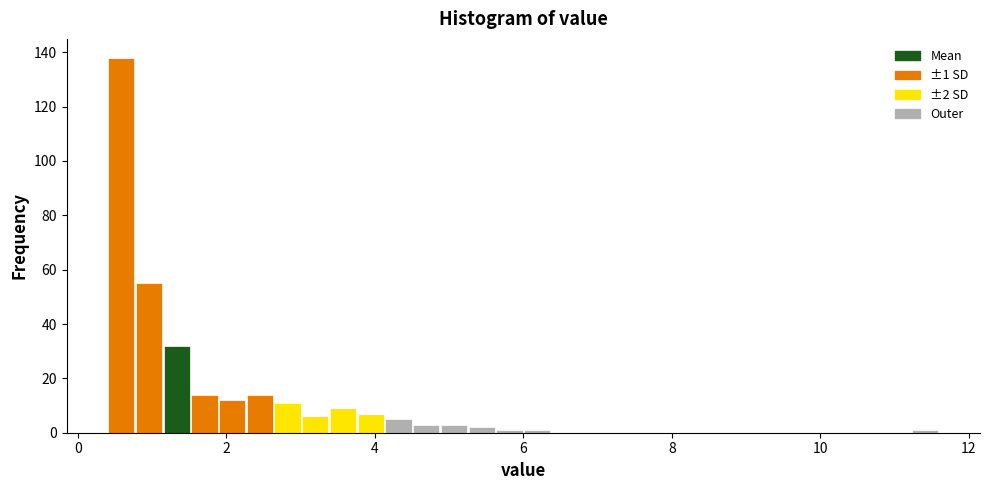

Around what value on the x-axis is the tallest bar? Give the approximate position of its centre, as read against the axis.

0.6